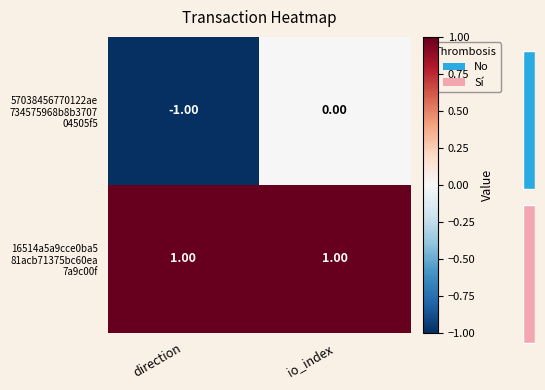

At which category is the sum across all series the highest?

io_index